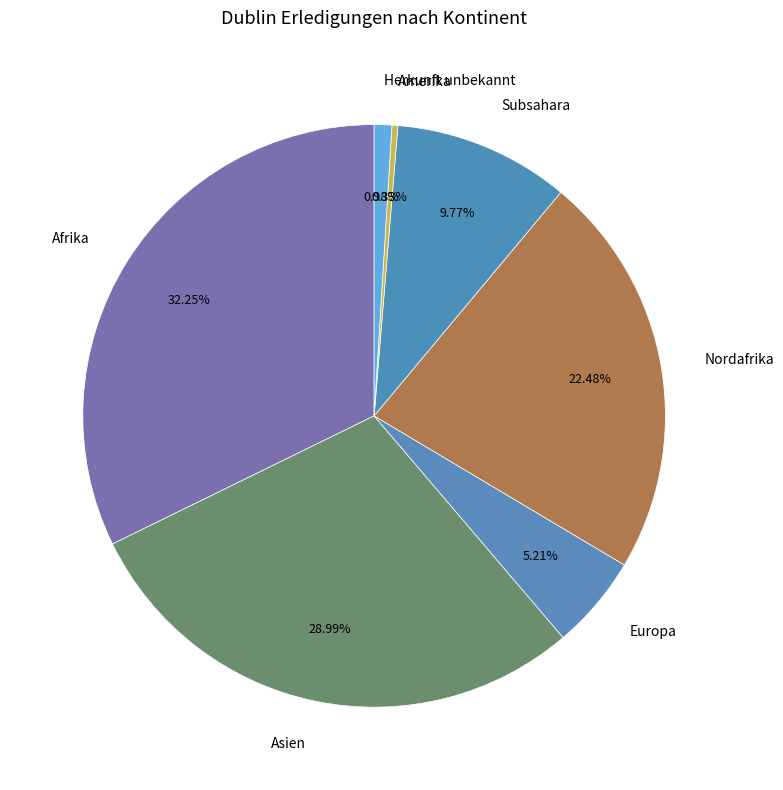

To the nearest percent, what is the average slice percentage?

14%